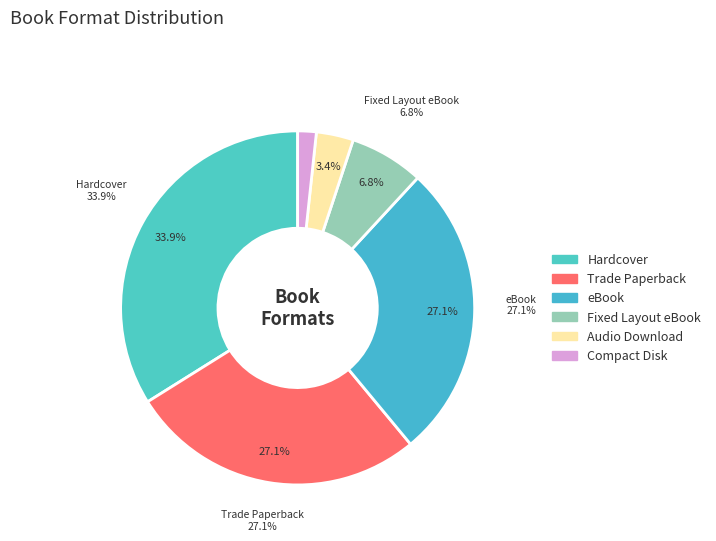

Combined, do eBook and Trade Paperback account for over 50%?

Yes